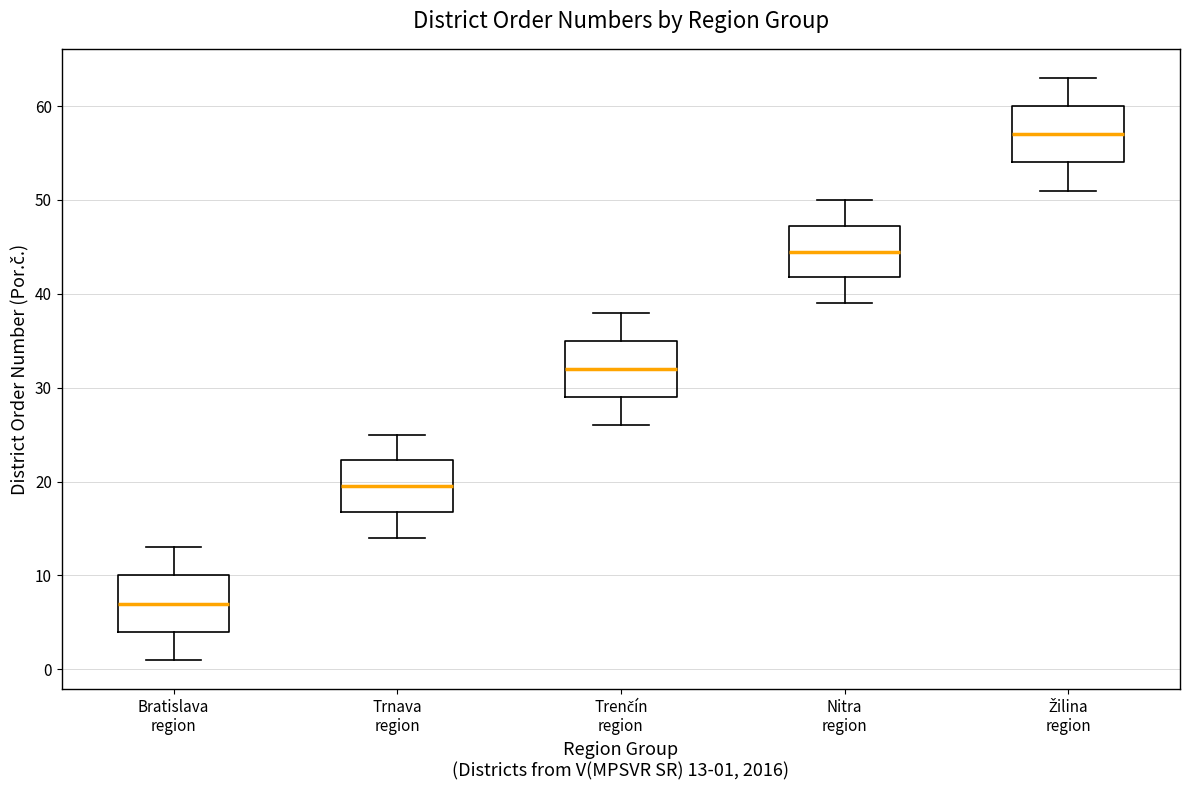

Reading left to right, read every box against the y-axis: the position of its median line, the range the box covers, and the ends of its whiskers. The values are not printed on the chart, so give them approximately, as read against the axis.

Bratislava region: median 7, box 4 to 10, whiskers 1 to 13
Trnava region: median 20, box 17 to 22, whiskers 14 to 25
Trenčín region: median 32, box 29 to 35, whiskers 26 to 38
Nitra region: median 45, box 42 to 47, whiskers 39 to 50
Žilina region: median 57, box 54 to 60, whiskers 51 to 63